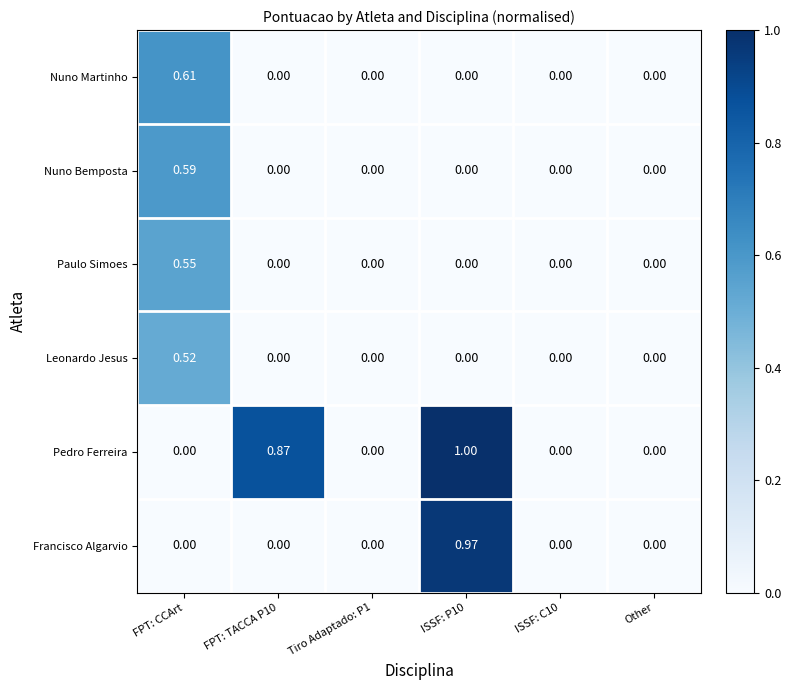

At which category is the sum across all series the highest?

FPT: CCArt